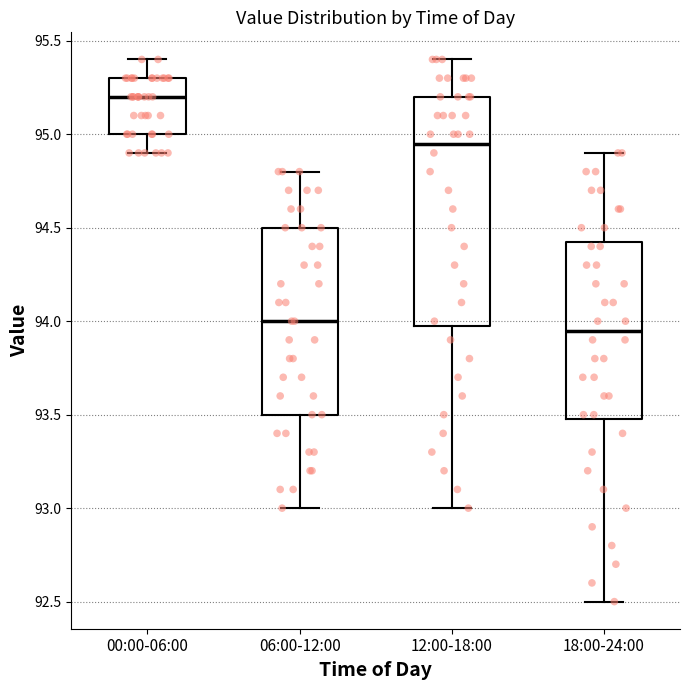

Reading left to right, transcribe this box plot: for each box, give where its median line is, the range the box spans, and where its two whiskers end, as read against the y-axis. The values are not printed on the chart, so give them approximately, as read against the axis.

00:00-06:00: median 95.20, box 95.00 to 95.30, whiskers 94.90 to 95.40
06:00-12:00: median 94.00, box 93.50 to 94.50, whiskers 93.00 to 94.80
12:00-18:00: median 94.95, box 94.00 to 95.20, whiskers 93.00 to 95.40
18:00-24:00: median 93.95, box 93.50 to 94.45, whiskers 92.50 to 94.90